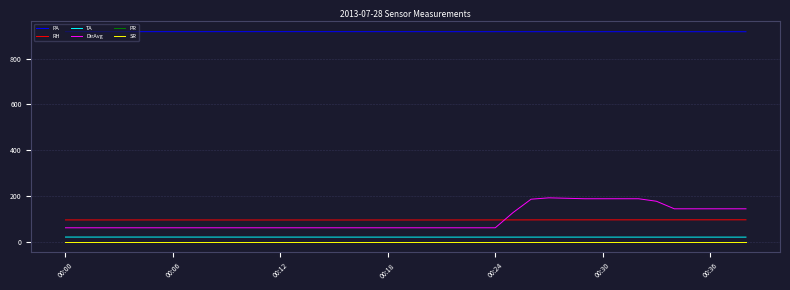

At how many categories does at least one series exceed 545?

39